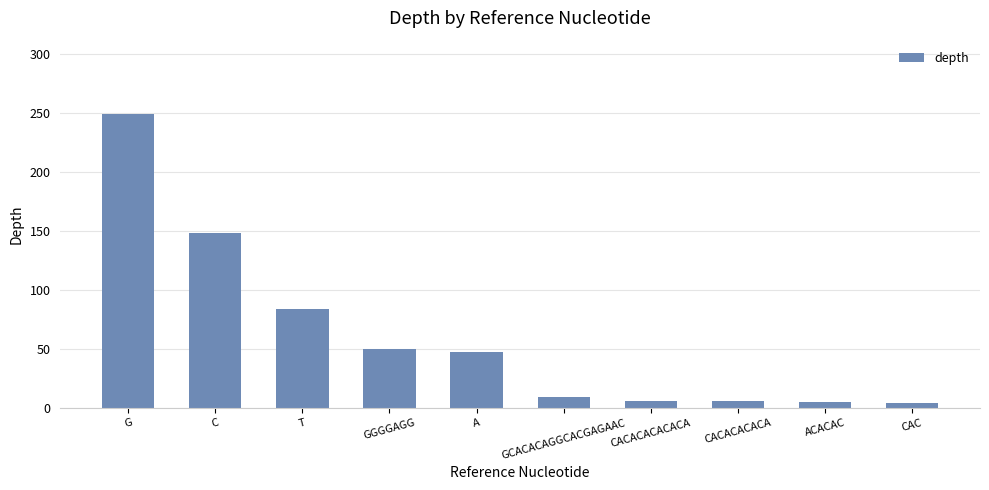

What is the label of the 3rd bar from the left?

T